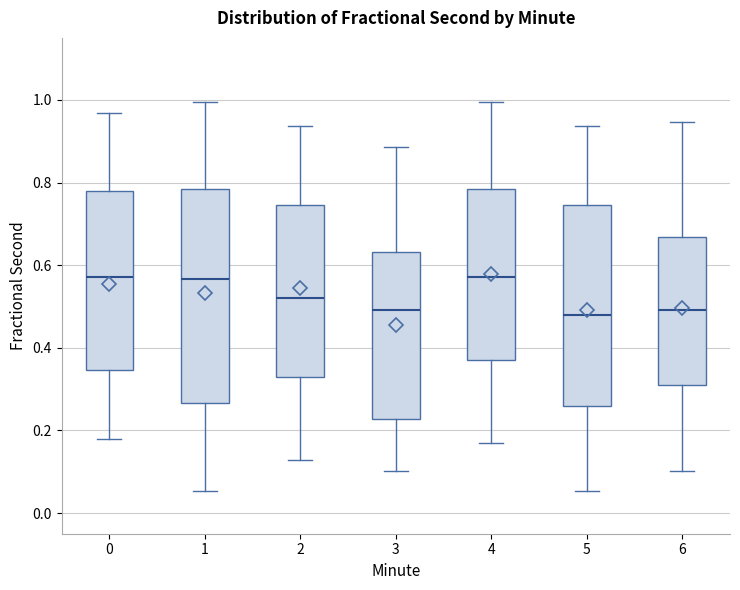

Where is the lower edge of the box at x = 4 on the y-axis? The values are not printed on the chart, so give them approximately, as read against the axis.

0.38